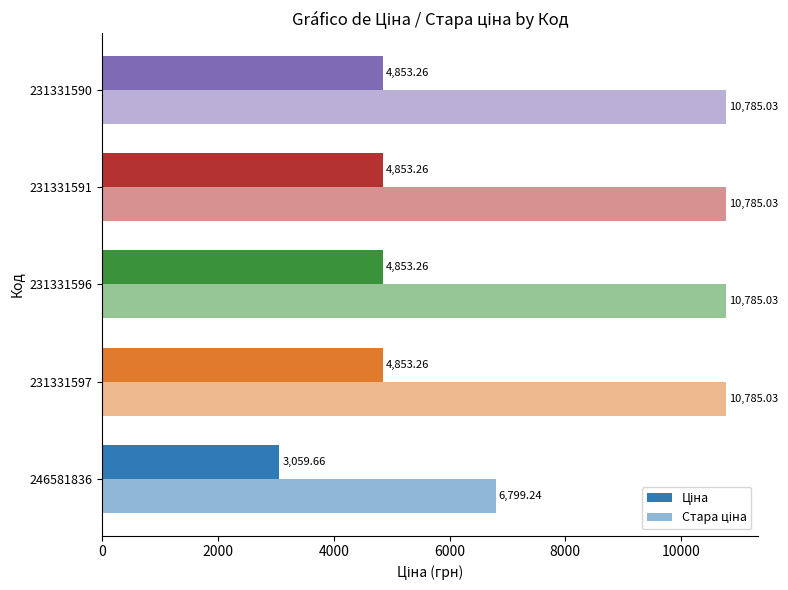

Count the number of data series in this chart.

2